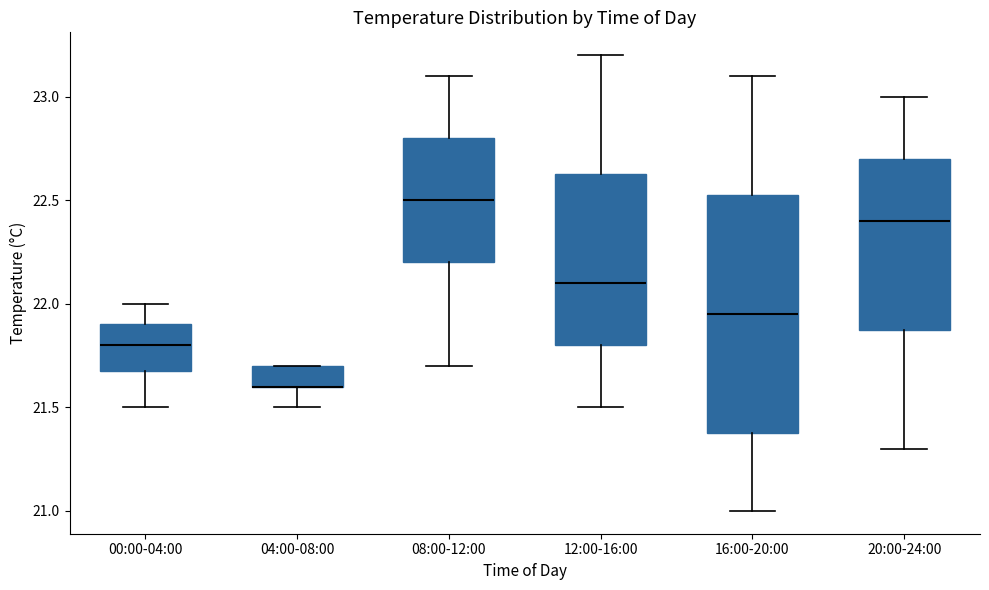

Reading left to right, read every box against the y-axis: the position of its median line, the range the box covers, and the ends of its whiskers. The values are not printed on the chart, so give them approximately, as read against the axis.

00:00-04:00: median 21.80, box 21.70 to 21.90, whiskers 21.50 to 22.00
04:00-08:00: median 21.60 (drawn on the box's lower edge), box 21.60 to 21.70, whiskers 21.50 to 21.70
08:00-12:00: median 22.50, box 22.20 to 22.80, whiskers 21.70 to 23.10
12:00-16:00: median 22.10, box 21.80 to 22.65, whiskers 21.50 to 23.20
16:00-20:00: median 21.95, box 21.40 to 22.55, whiskers 21.00 to 23.10
20:00-24:00: median 22.40, box 21.90 to 22.70, whiskers 21.30 to 23.00